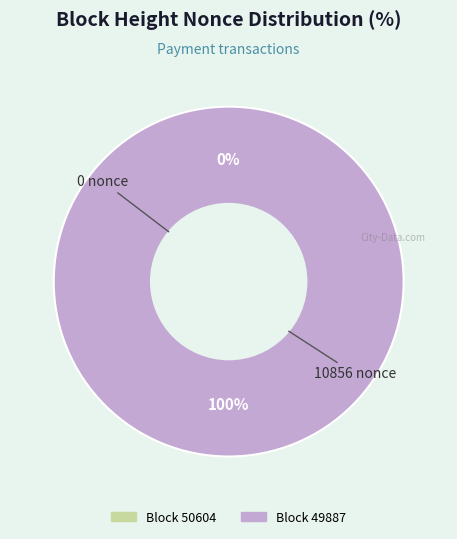

Count the number of slices in the pie.

2